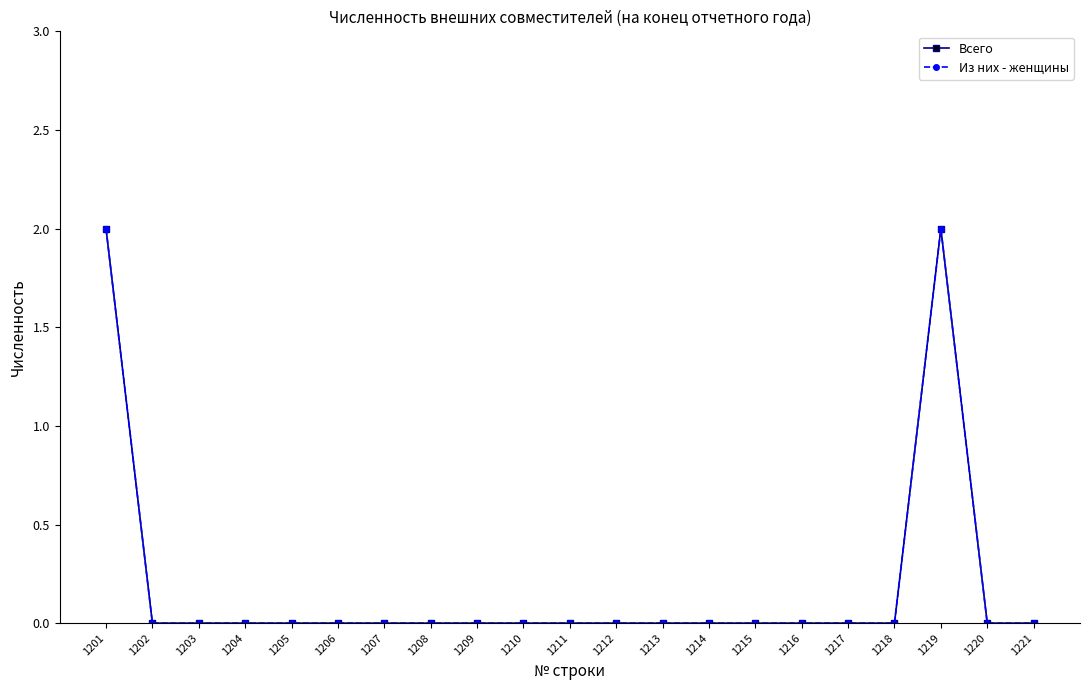

The Всего series shows 0 at 1211. True or false?

True